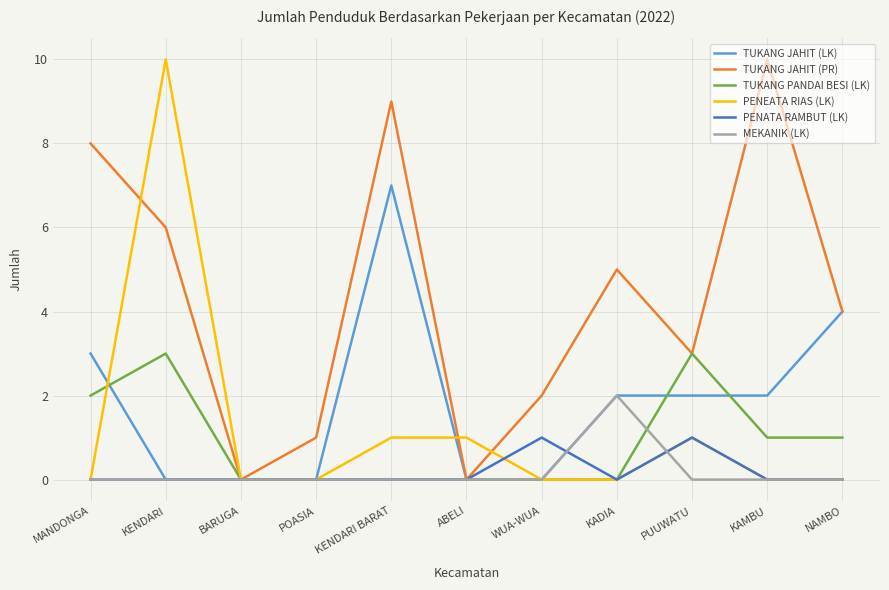

What is the maximum value shown in the chart?

10